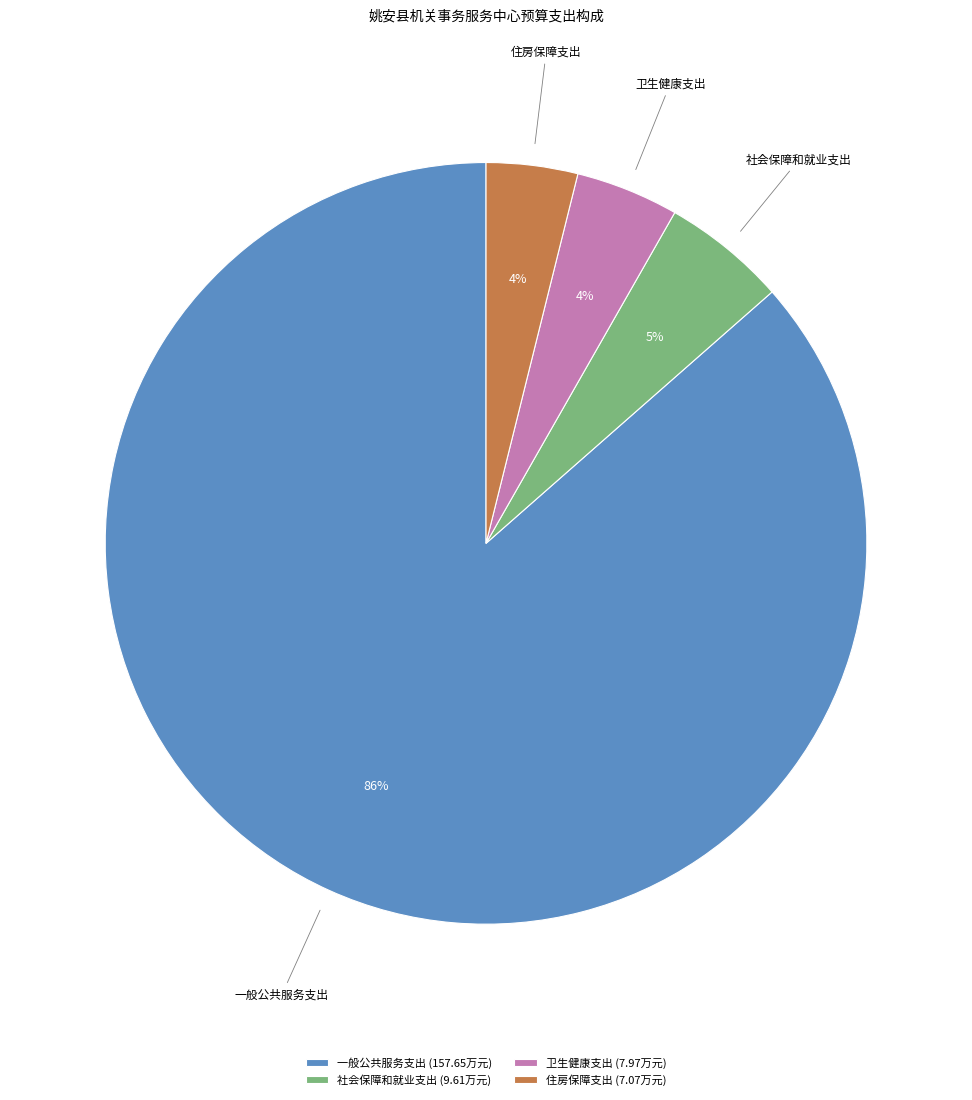

To the nearest percent, what portion does 社会保障和就业支出 represent?

5%